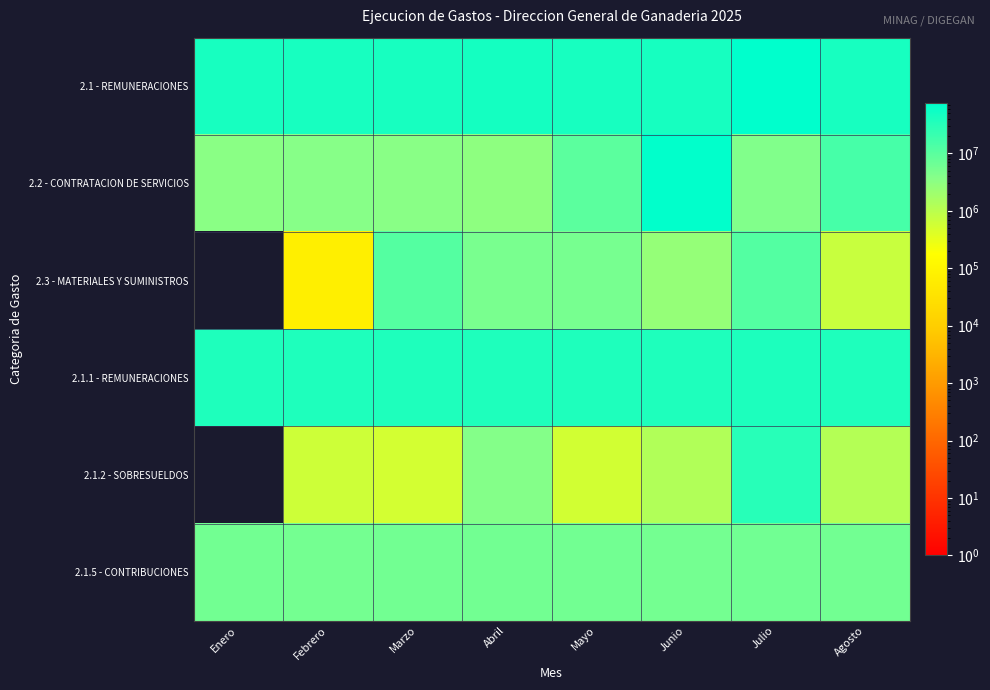

At which category is the sum across all series the highest?

Julio